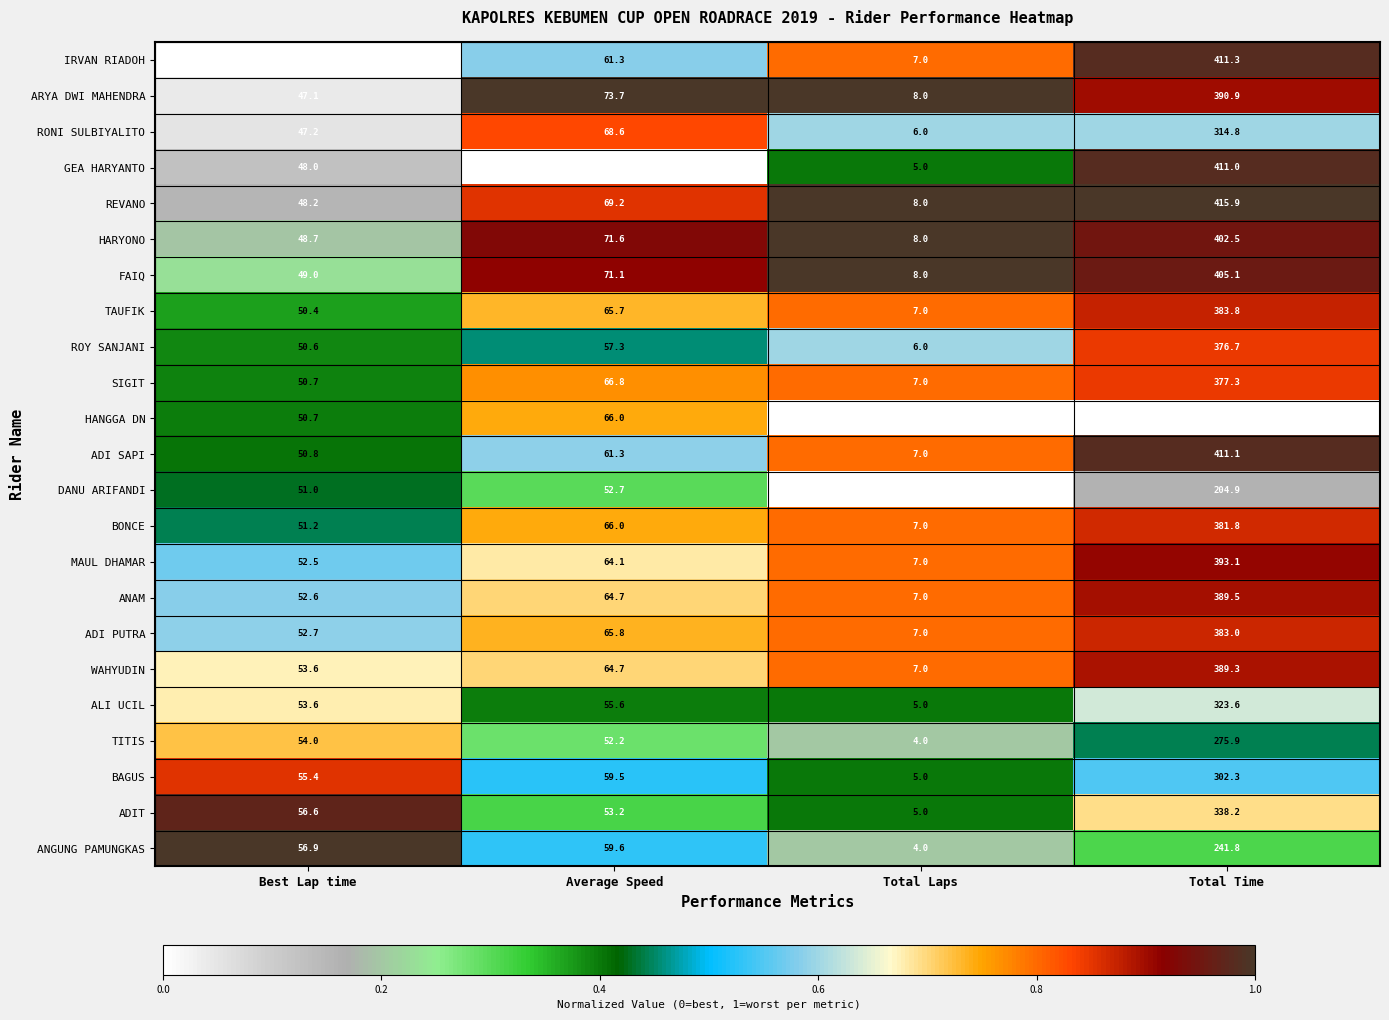

What is the approximate value of FAIQ at Average Speed?

71.1